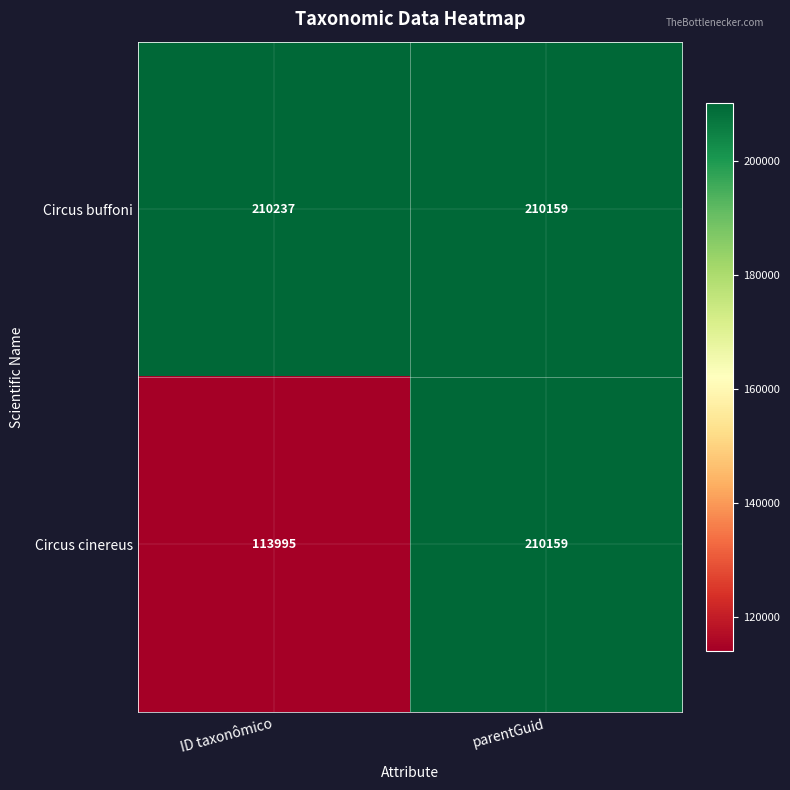

What is the sum of all Circus cinereus values?

324154